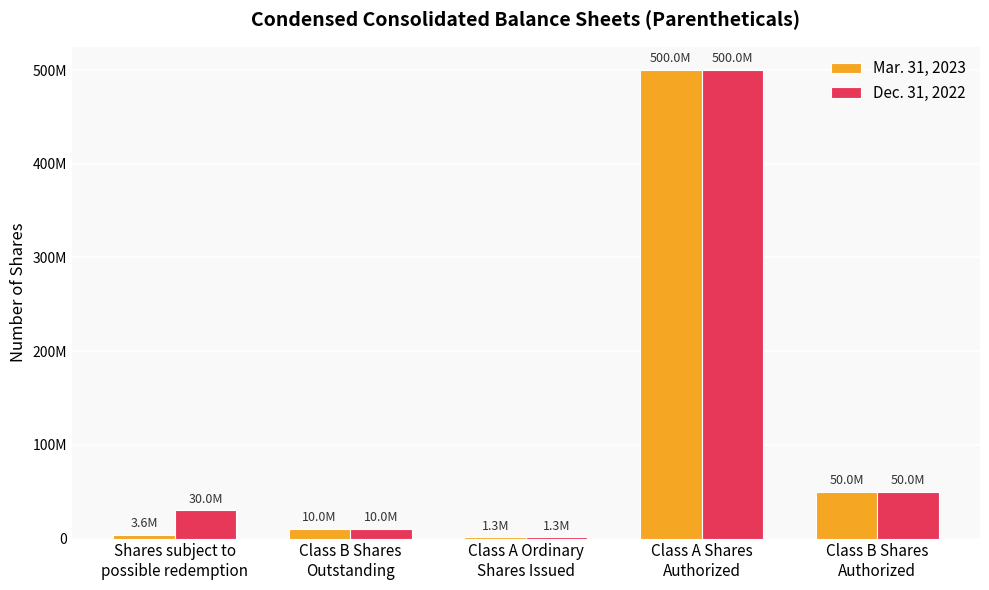

Is it true that Mar. 31, 2023 equals 3593271 at Shares subject to
possible redemption?

True